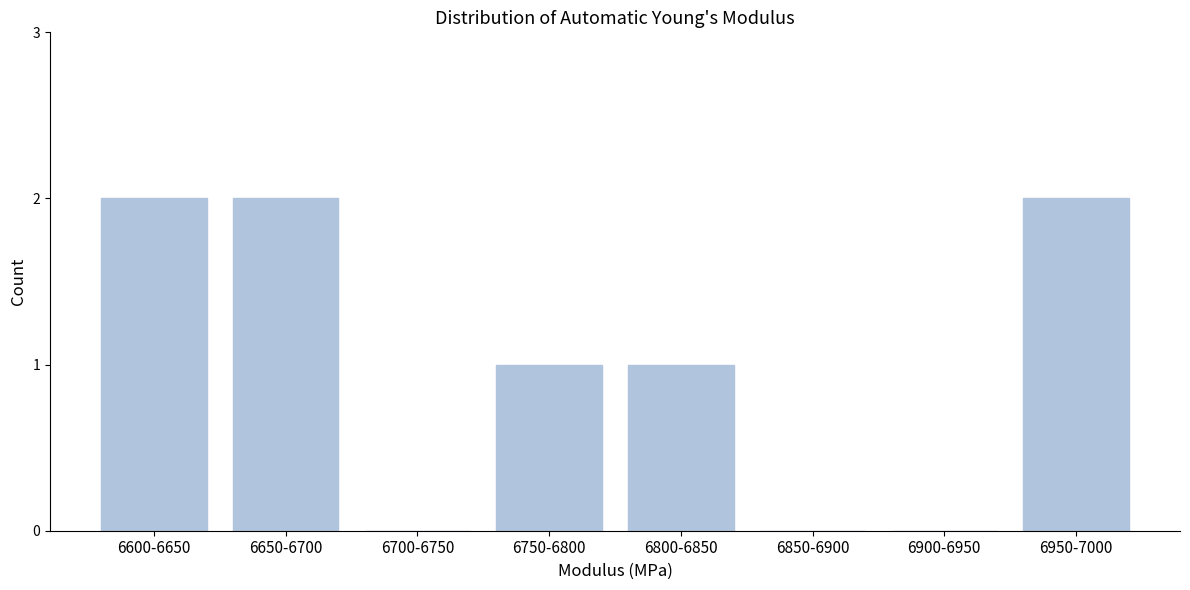

Reading left to right, extract all data points from this chart.

6600-6650=2	6650-6700=2	6700-6750=0	6750-6800=1	6800-6850=1	6850-6900=0	6900-6950=0	6950-7000=2